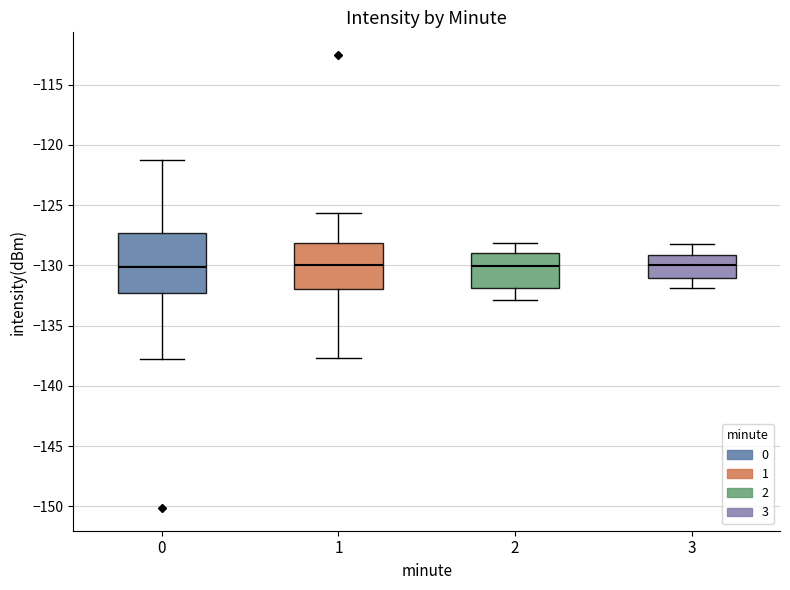

Where does the upper whisker of the box at x = 3 end on the y-axis? The values are not printed on the chart, so give them approximately, as read against the axis.

-128.0